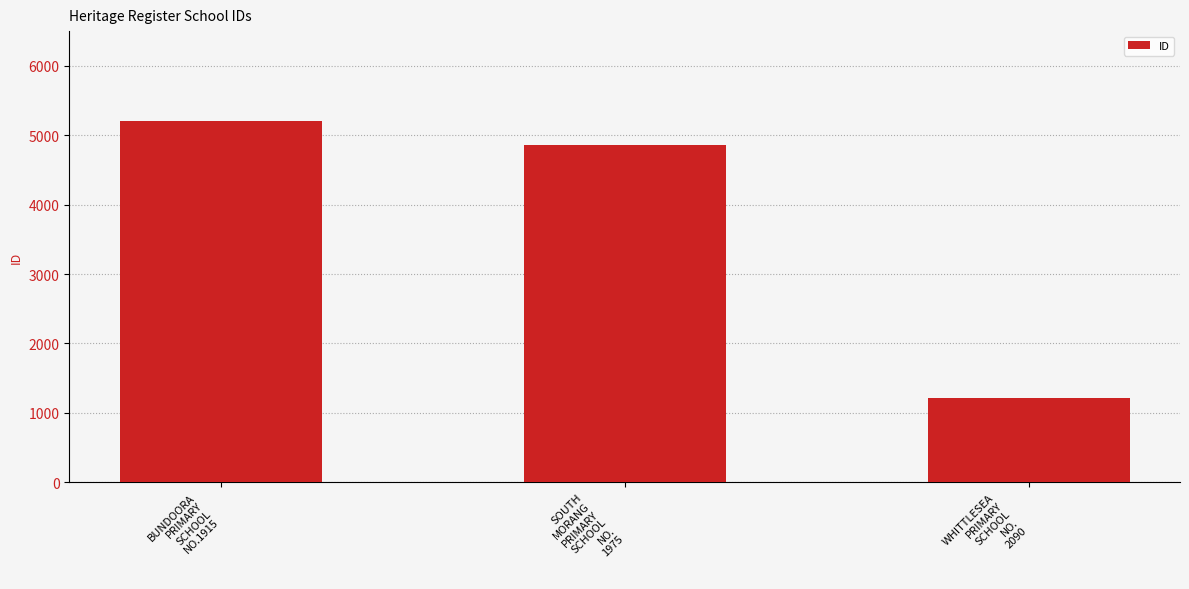

What is the greatest value displayed?

5205